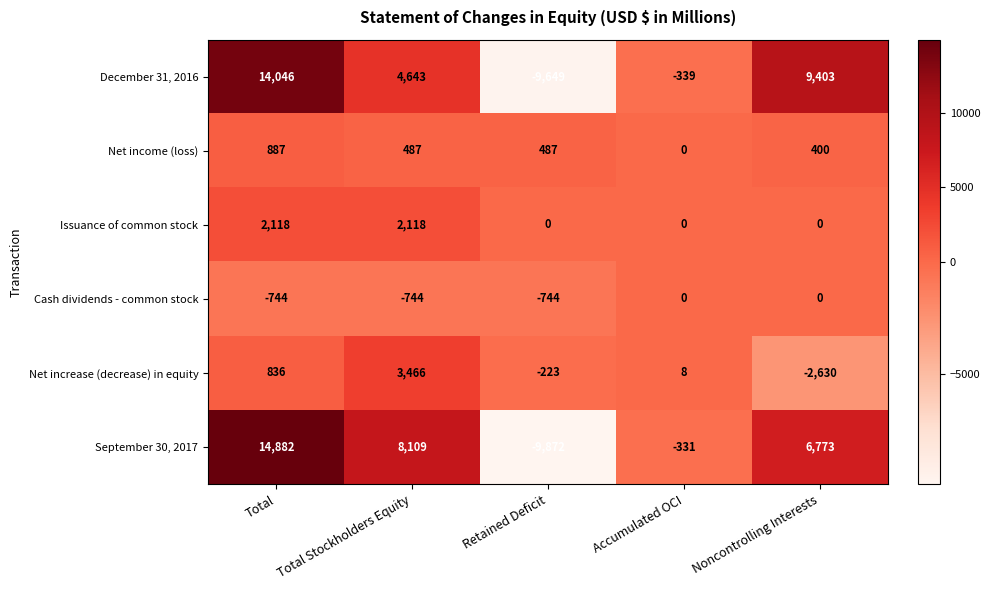

What is the difference between the second highest and minimum values in the December 31, 2016 series?

19052